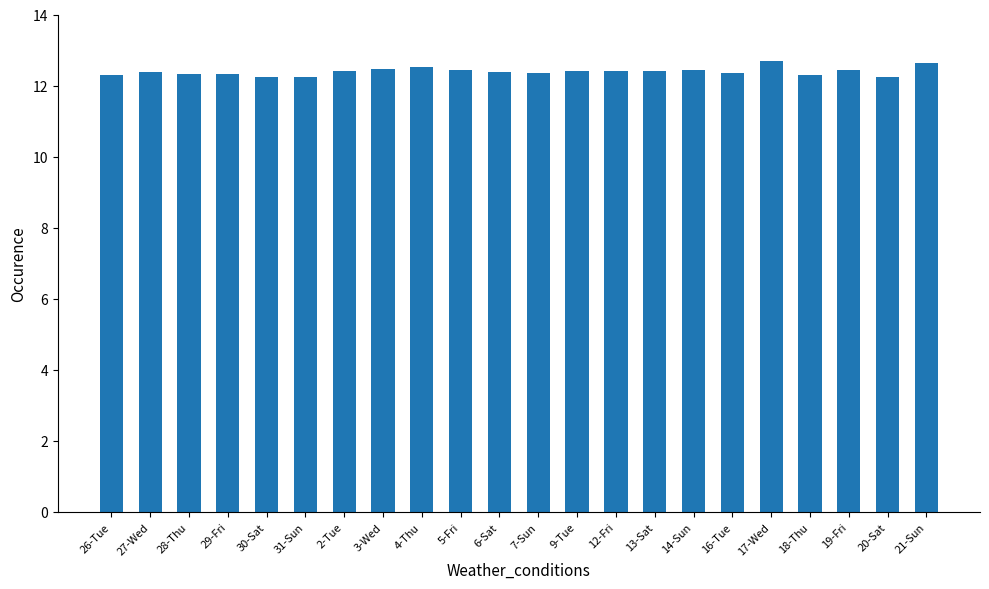

Between 12-Fri and 30-Sat, which is larger?

12-Fri